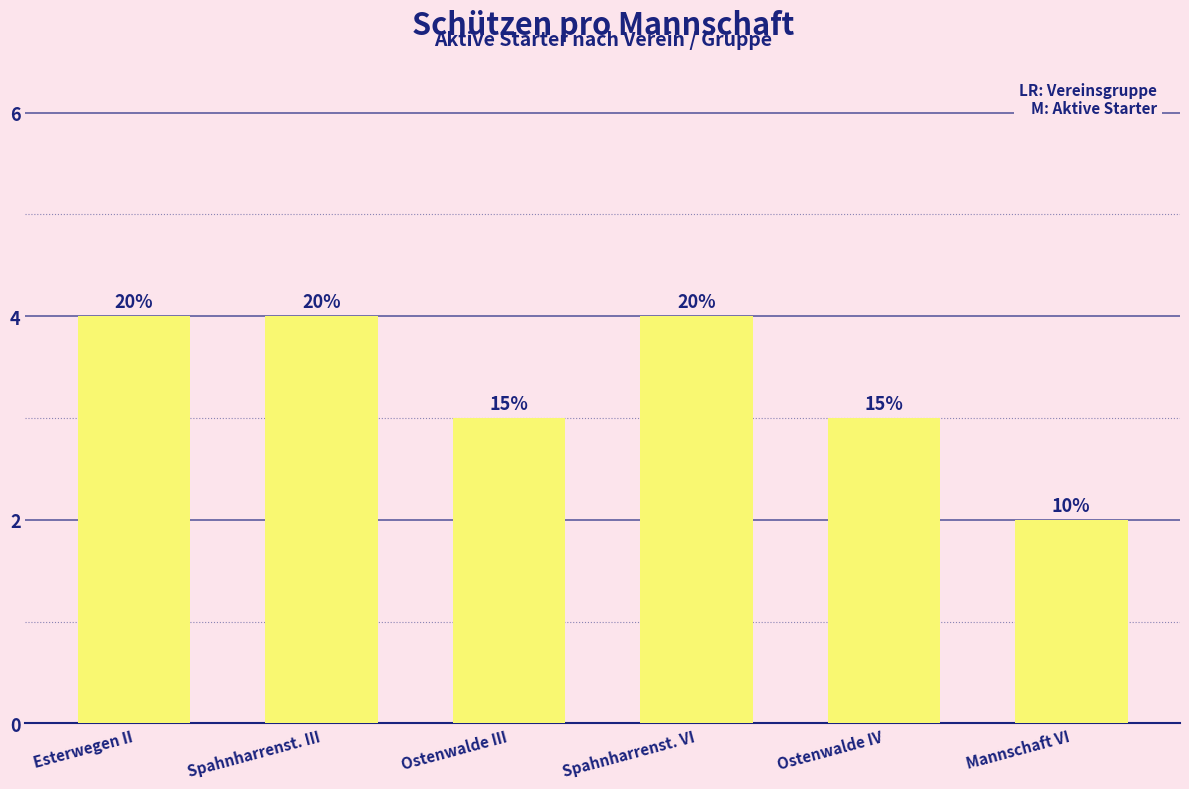

Are the bars horizontal?

No